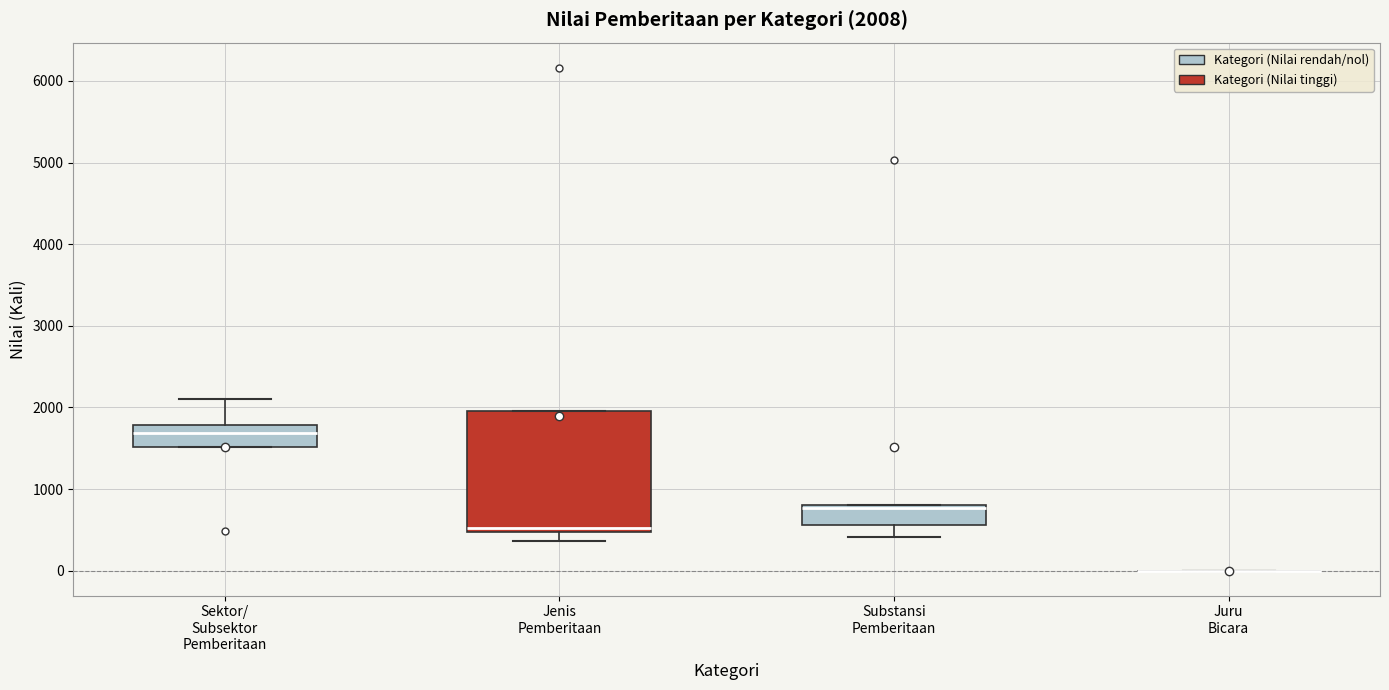

Comparing the boxes themselves (not the whiskers), which one is the tallest?

Jenis Pemberitaan